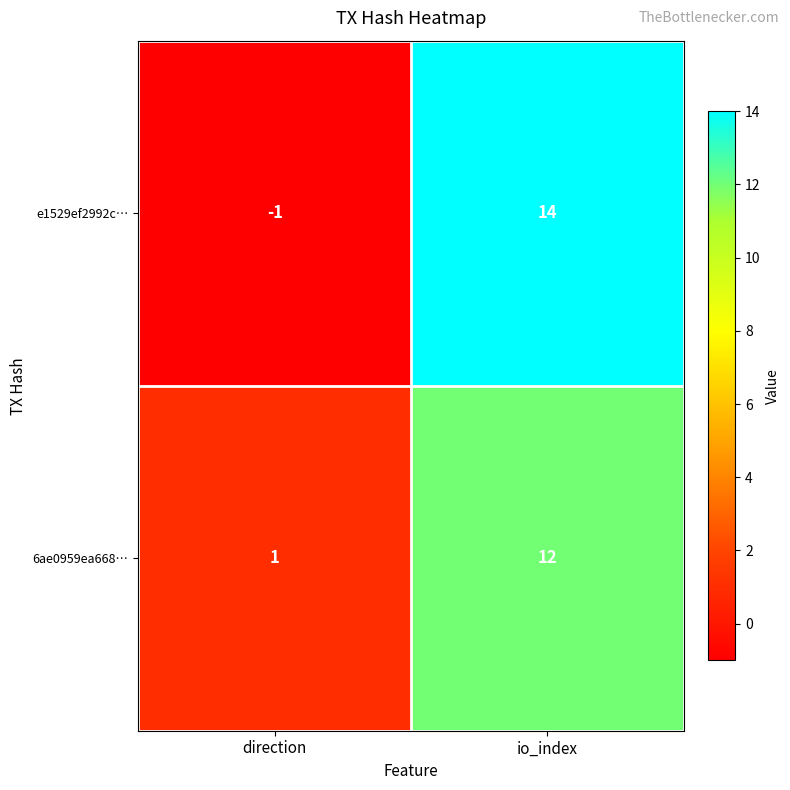

Which series changed the most between direction and io_index?

e1529ef2992c…